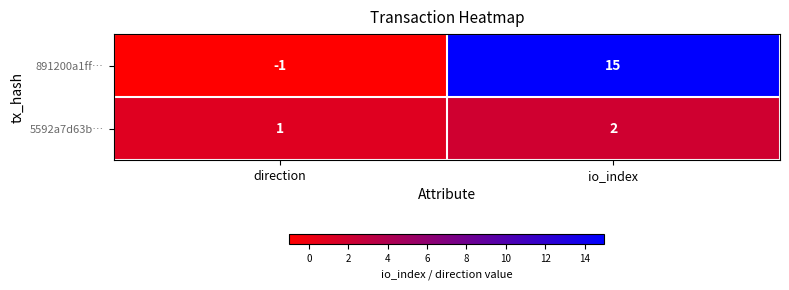

Where is 891200a1ff… nearest to the value 7?

direction